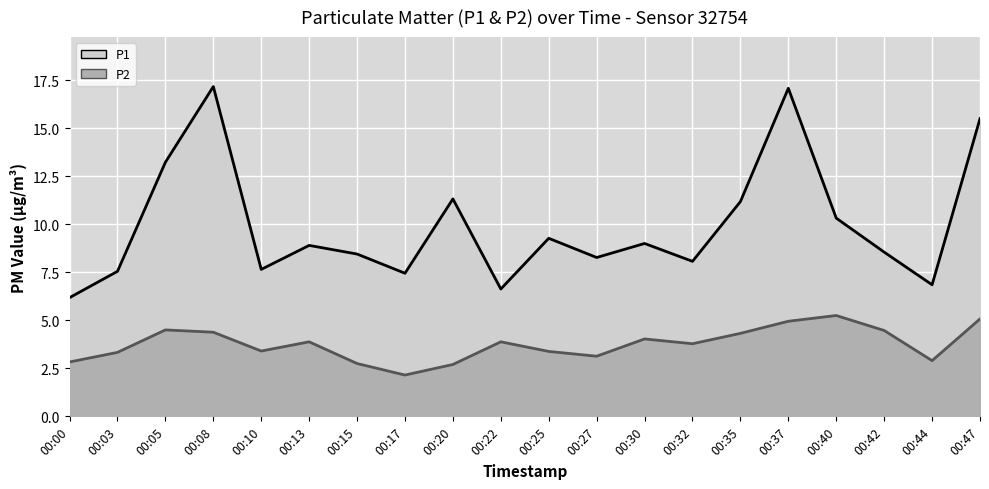

Read the P2 value at 00:42.

4.5